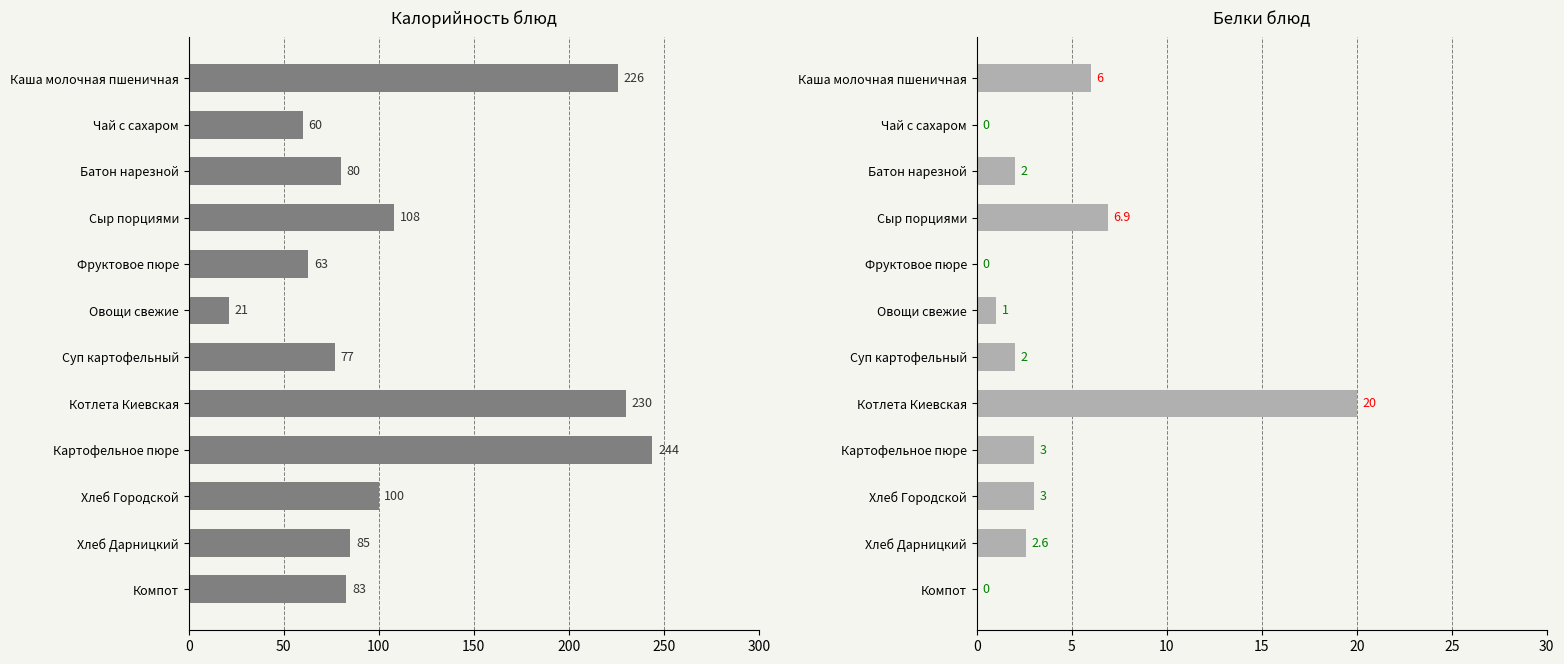

What are all the series names shown in the legend?

Калорийность, Белки